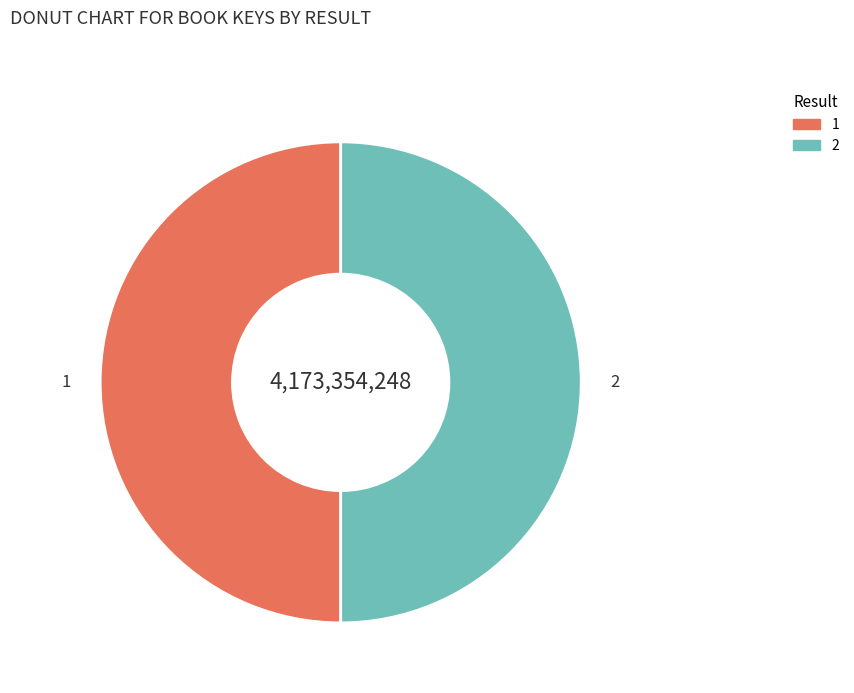

Is it true that 2 is 50% of the pie?

True